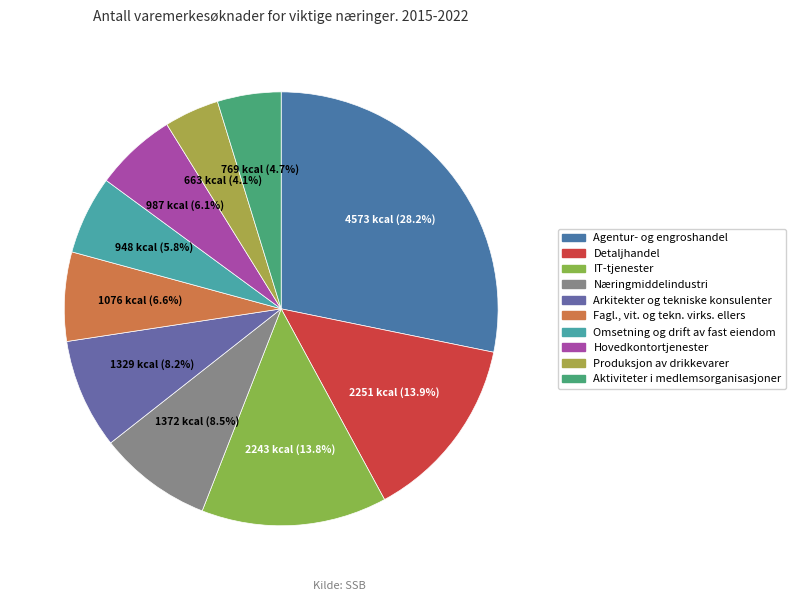

What is the largest slice in the pie chart?

Agentur- og engroshandel